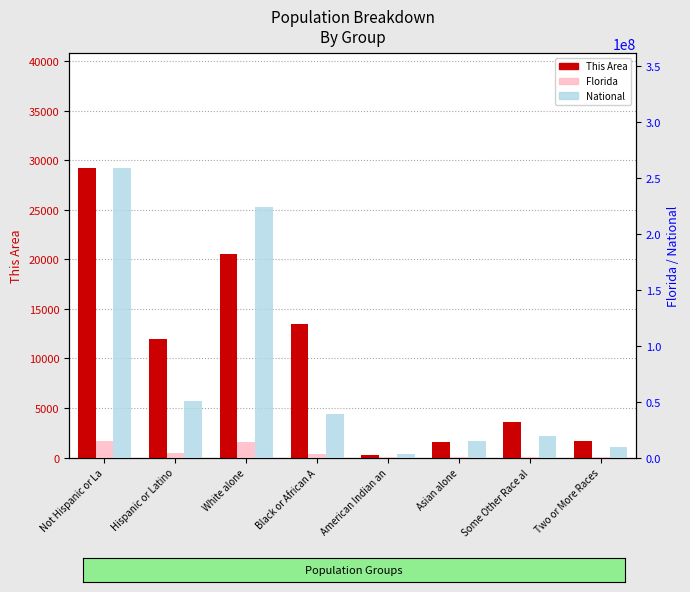

What is the difference between the maximum and minimum values in the National series?

255335696